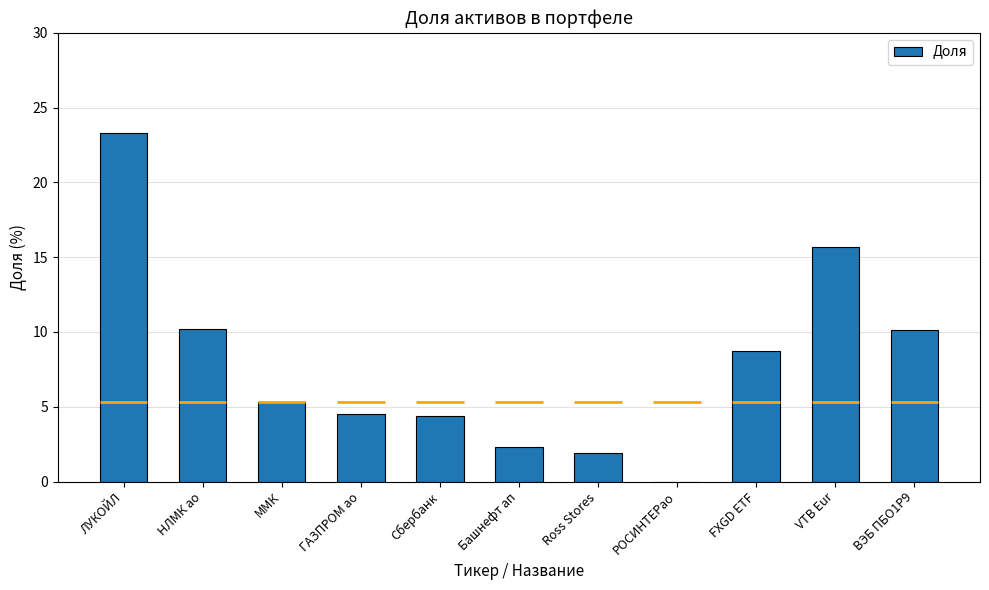

What is the label of the 5th bar from the right?

Ross Stores